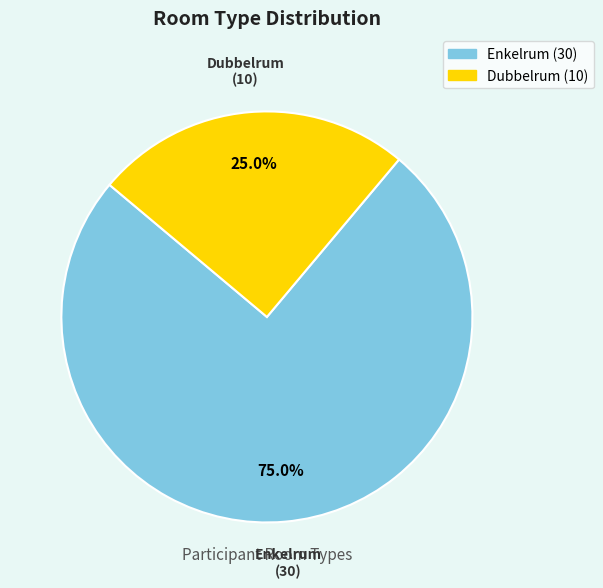

To the nearest percent, what percentage of the pie is Enkelrum?

75%